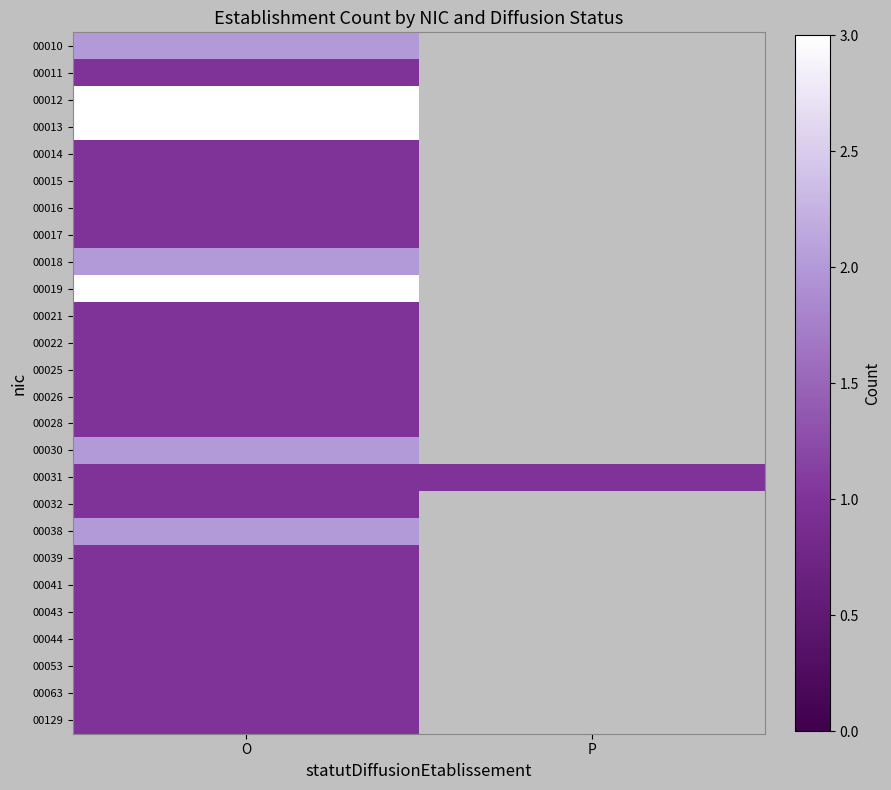

At P, list the series in order from smallest to largest.

00010, 00011, 00012, 00013, 00014, 00015, 00016, 00017, 00018, 00019, 00021, 00022, 00025, 00026, 00028, 00030, 00031, 00032, 00038, 00039, 00041, 00043, 00044, 00053, 00063, 00129